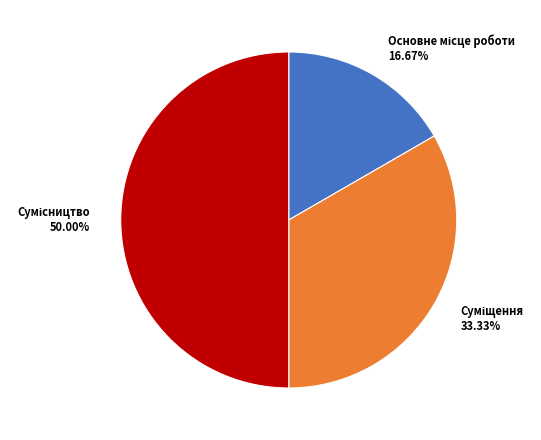

To the nearest percent, what percentage of the pie is Сумісництво?

50%